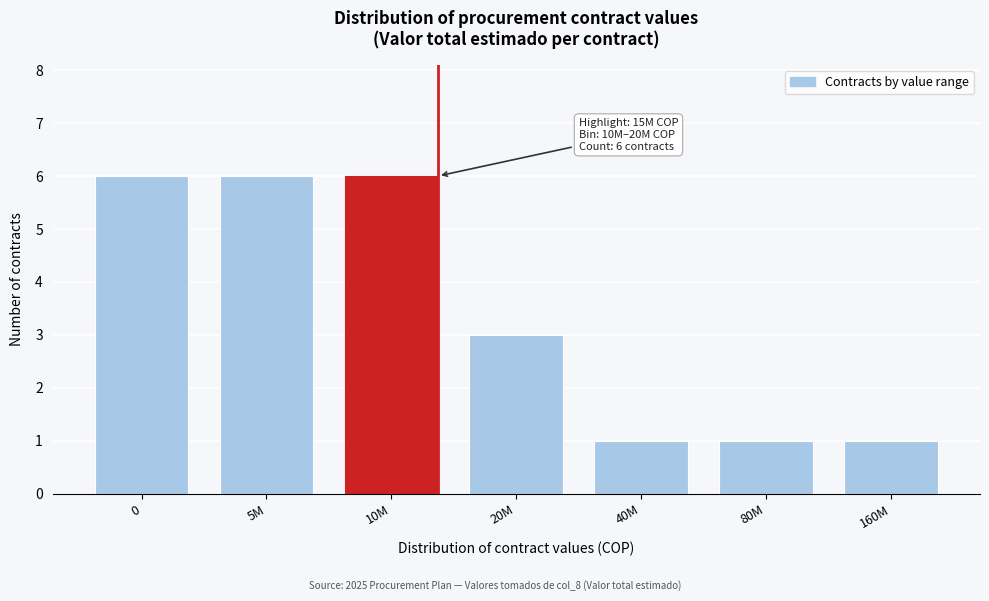

Reading left to right, extract all data points from this chart.

0=6	5M=6	10M=6	20M=3	40M=1	80M=1	160M=1